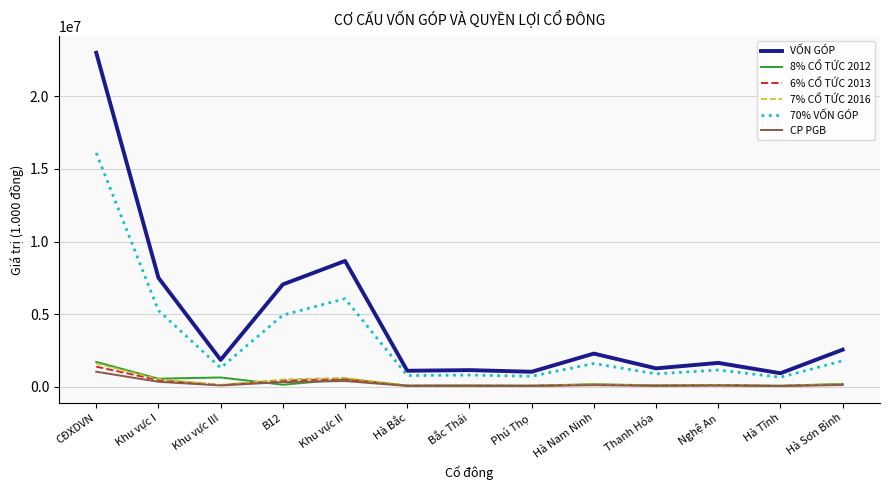

What is the maximum value for CP PGB?

1030912